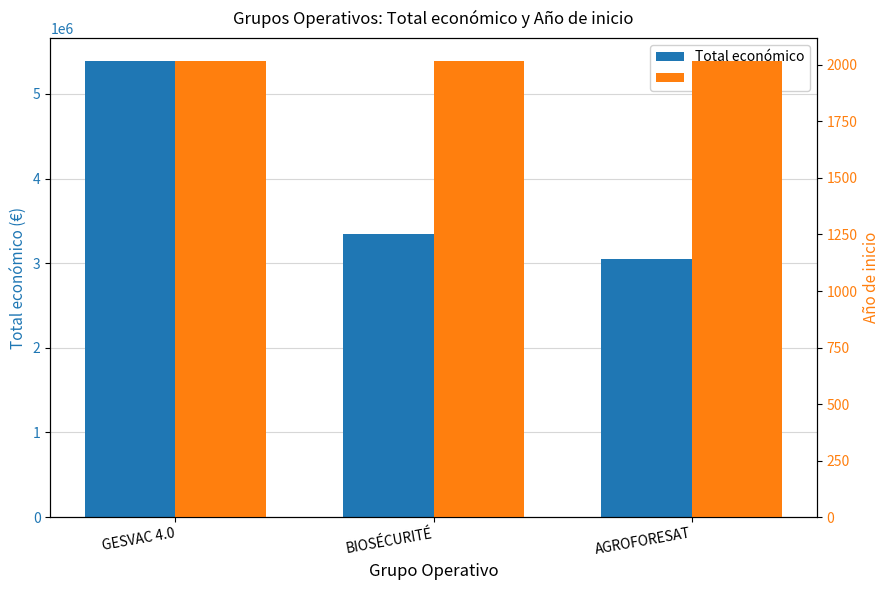

Reading left to right, list all the values displayed in this chart.

Total económico: 5390598	3342252	3051573
Año de inicio: 2018	2018	2018